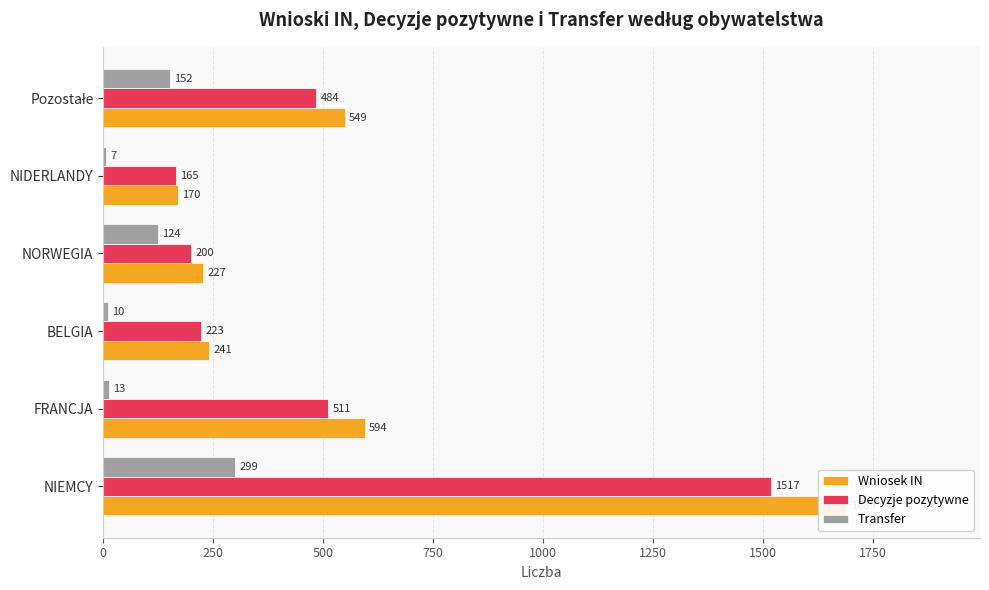

Reading left to right, list all the values displayed in this chart.

Wniosek IN: 0=1689	250=594	500=241	750=227	1000=170	1250=549
Decyzje pozytywne: 0=1517	250=511	500=223	750=200	1000=165	1250=484
Transfer: 0=299	250=13	500=10	750=124	1000=7	1250=152